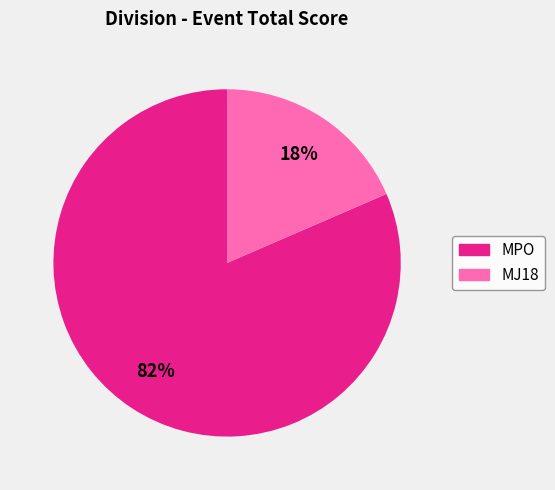

To the nearest percent, what is the average slice percentage?

50%